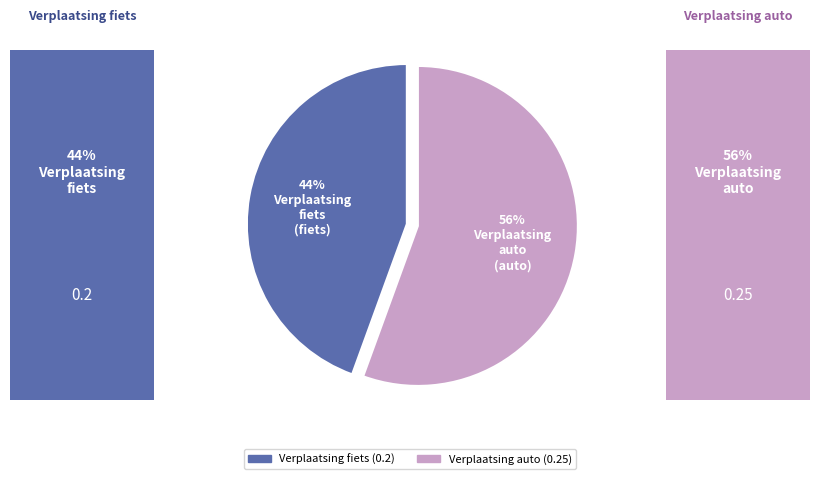

How many segments does this pie chart have?

2